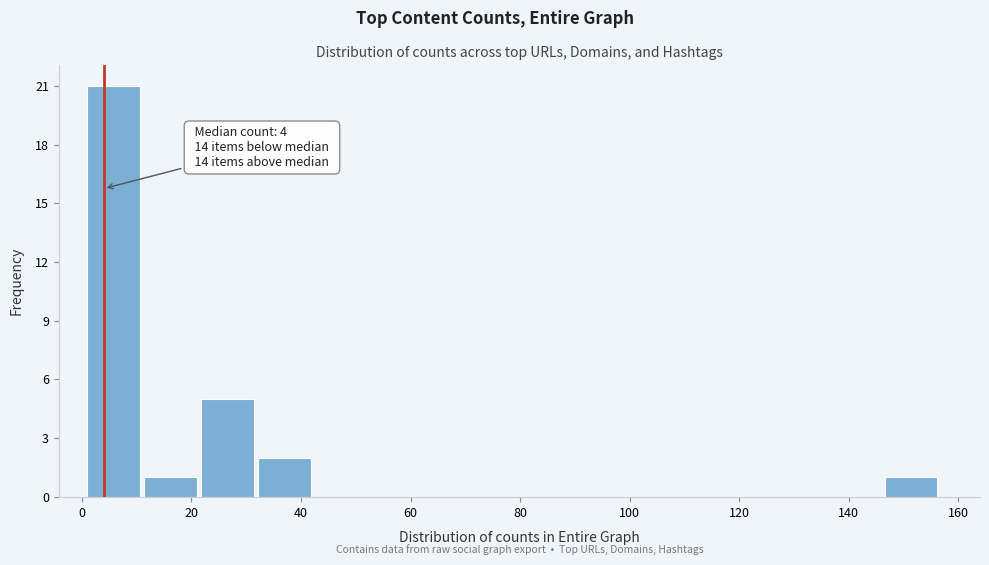

Over which range of the x-axis is the bar tallest?

1.0 to 11.4